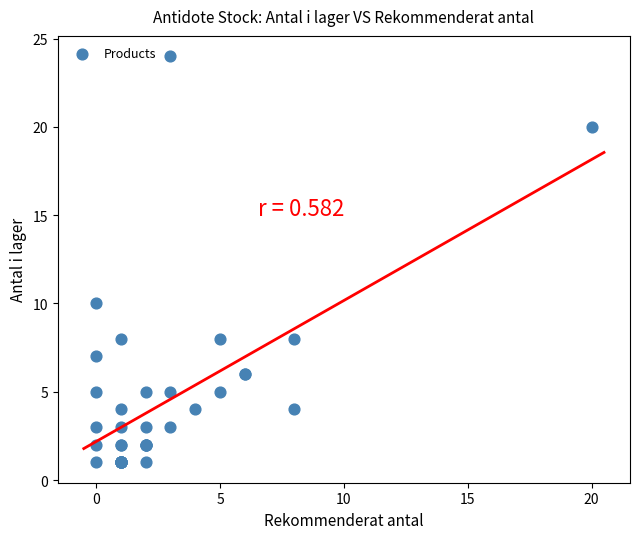

What Y value in the scatter plot is closest to 12?

10